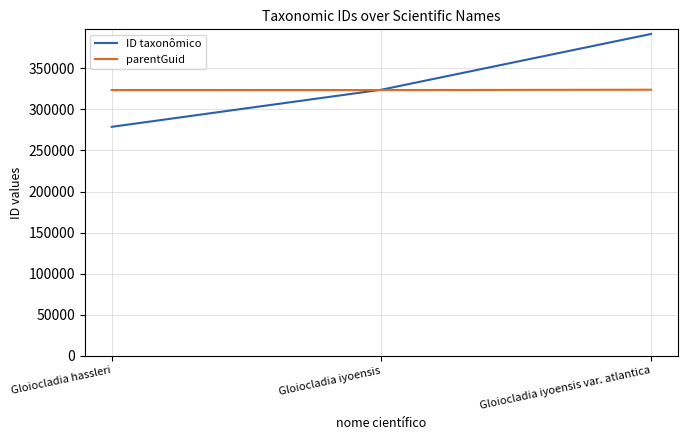

How many categories are shown in the chart?

3